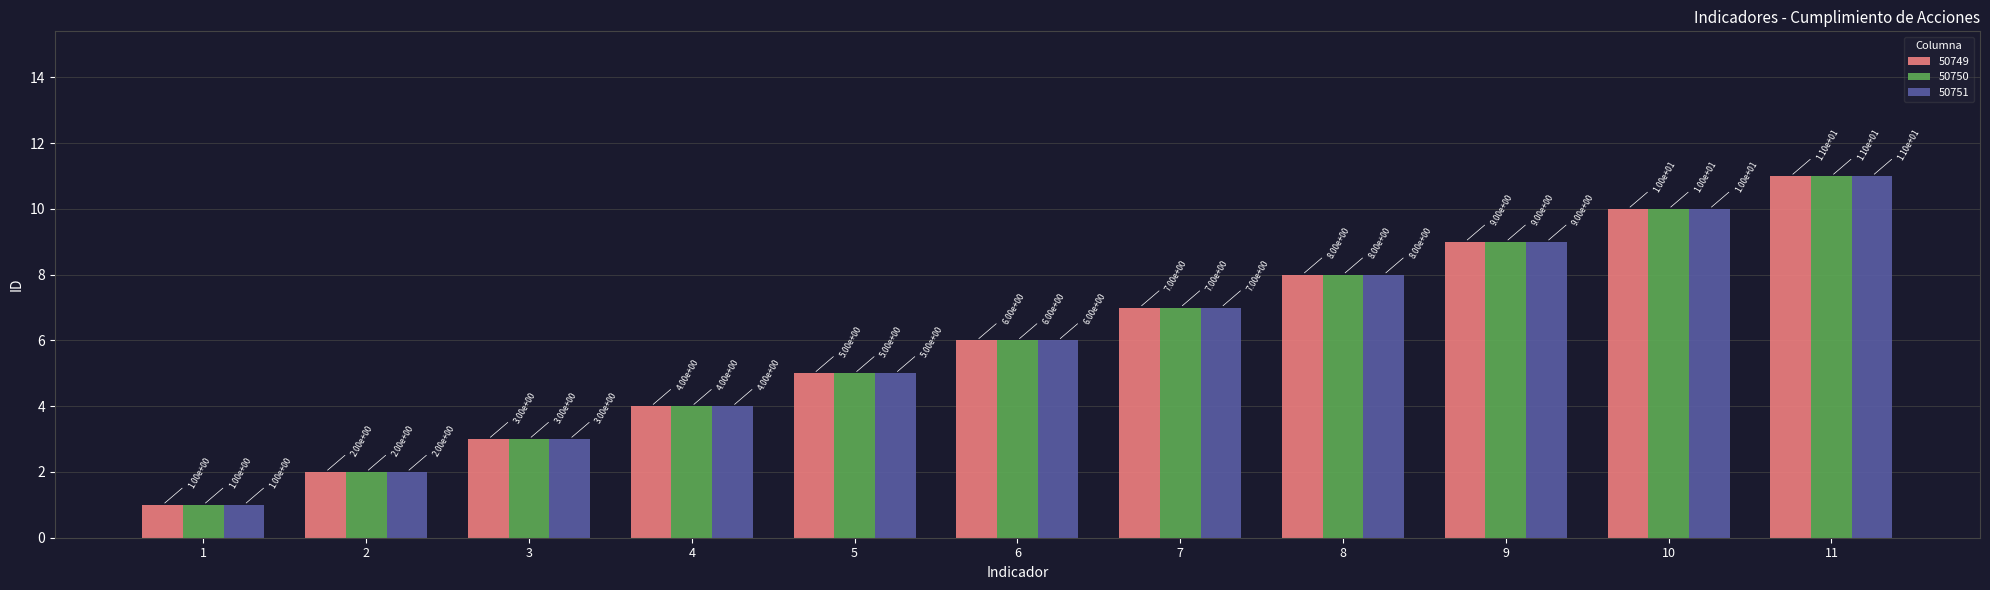

How many 50750 values are between 3 and 9?

7